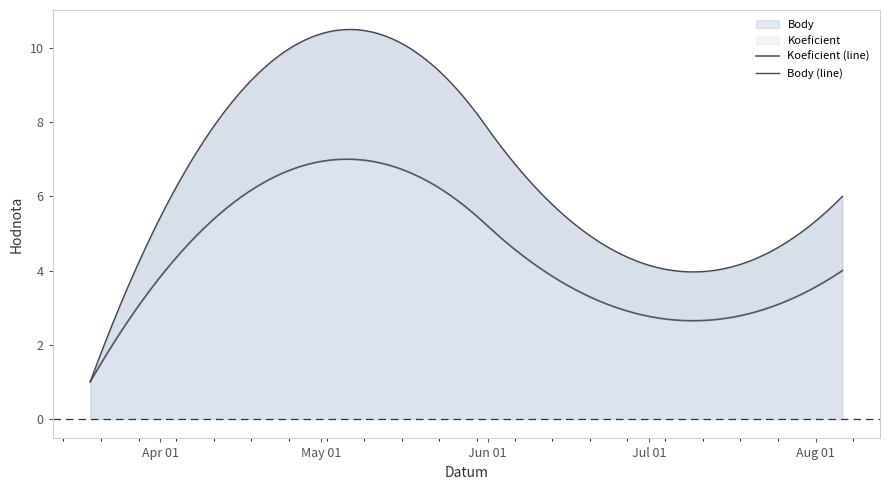

What position from the right is 2022-05-07?

3